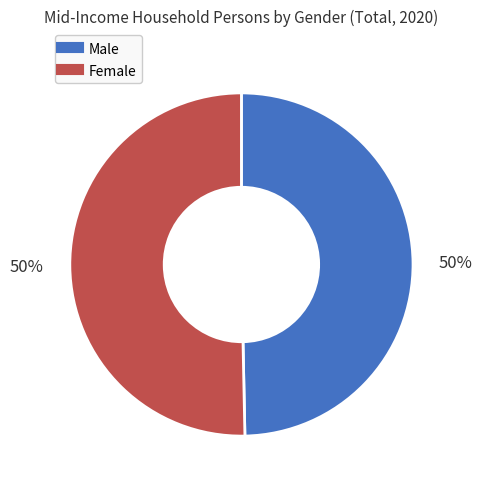

To the nearest percent, what is the average slice percentage?

50%